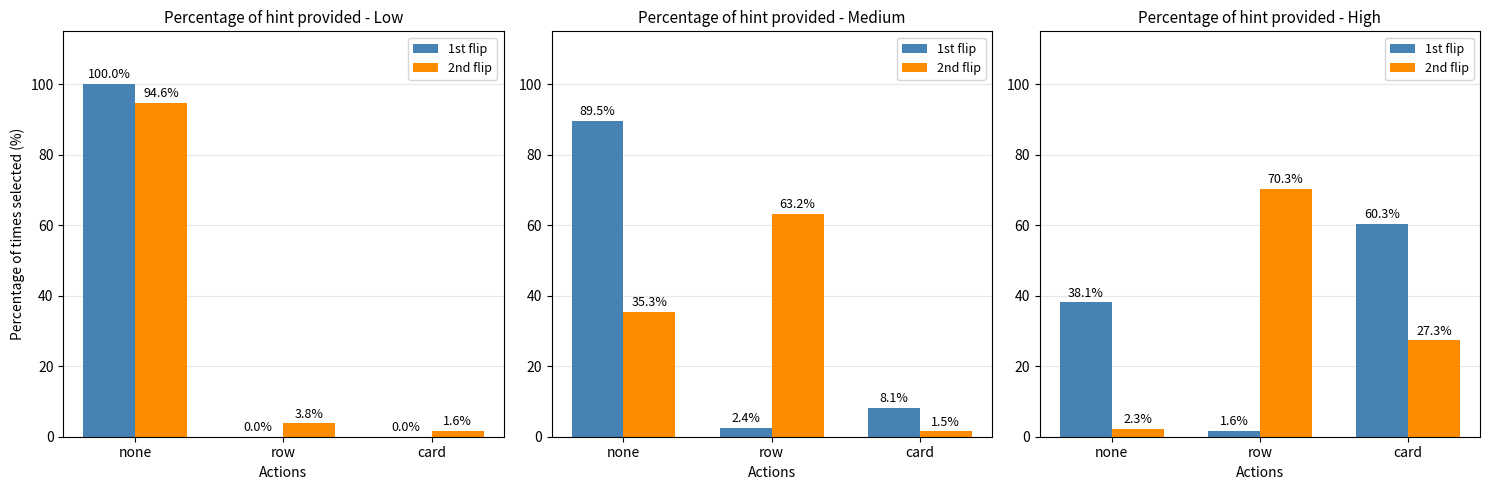

Which series has the largest total across all categories?

1st flip